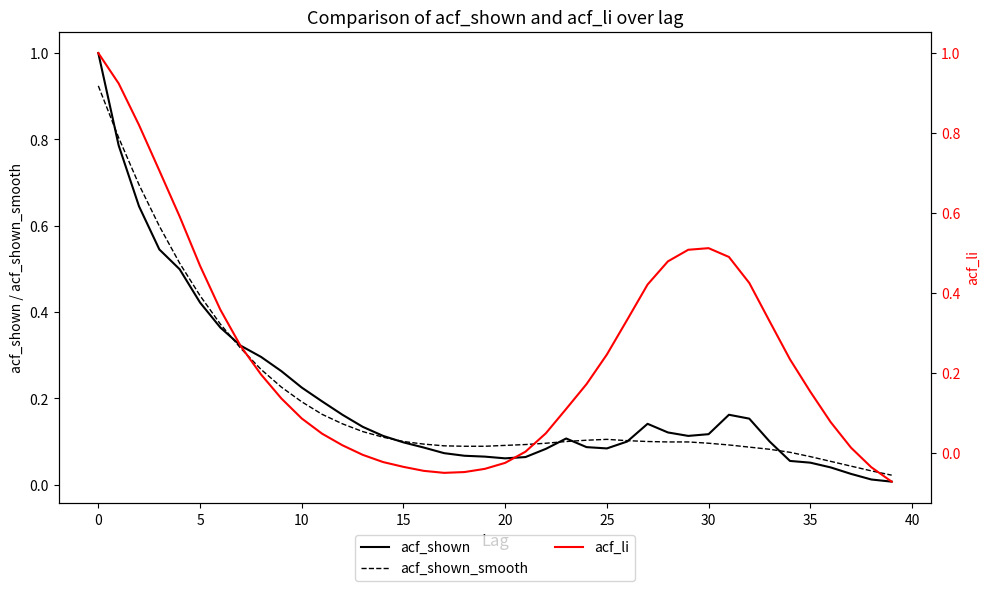

Is it true that acf_shown equals 0.2 at 12?

False